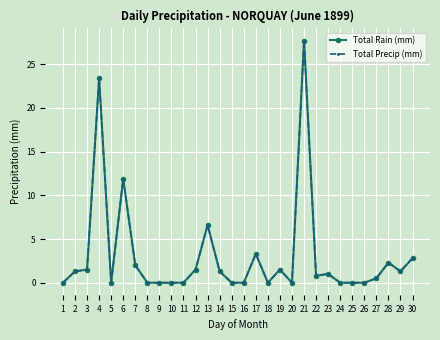

Which has a higher value, 10 or 28?

28